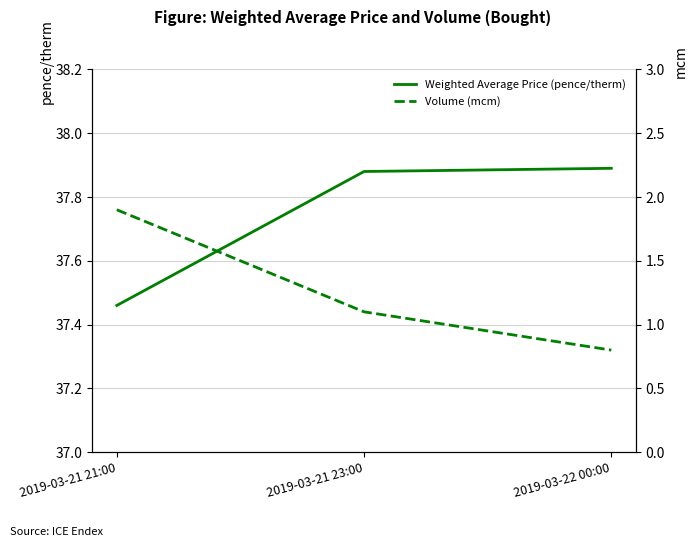

Where is Weighted Average Price (pence/therm) nearest to the value 37?

2019-03-21 21:00